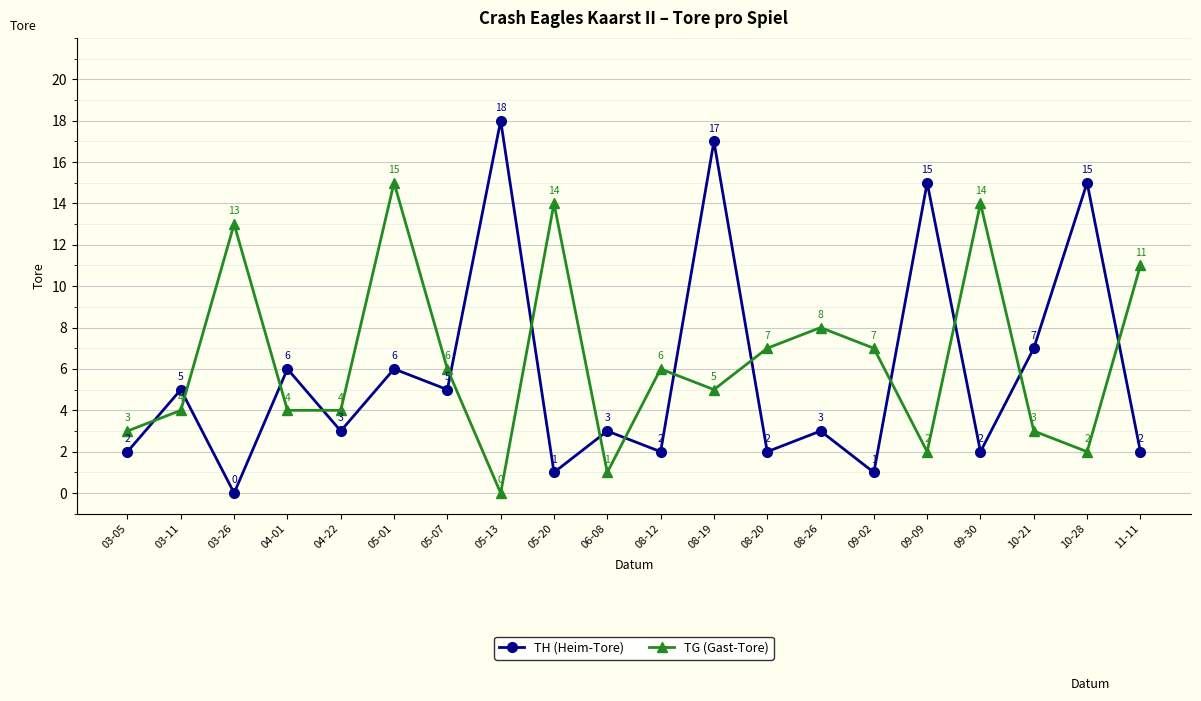

Does the chart display data point markers on the line(s)?

Yes